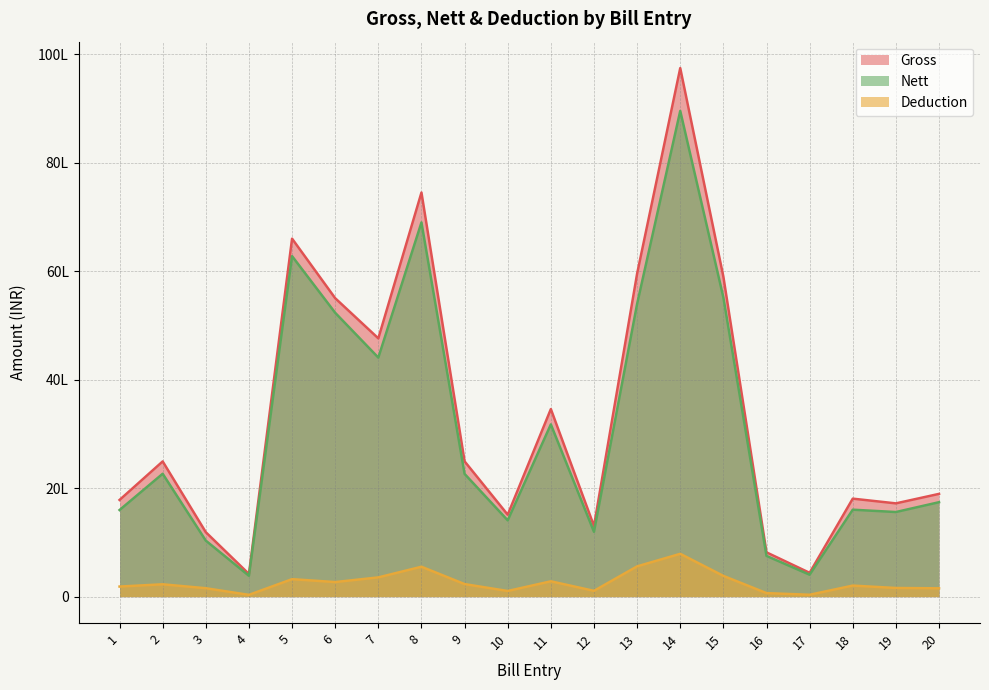

Is it true that Deduction equals 106999 at 12?

True